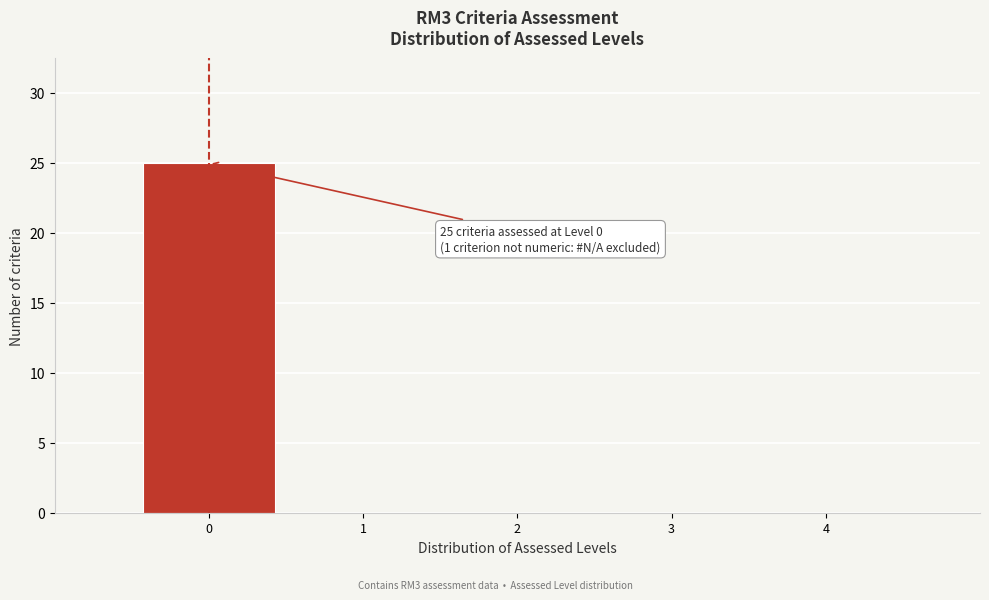

Over which range of the x-axis is the bar tallest?

-0.5 to 0.5